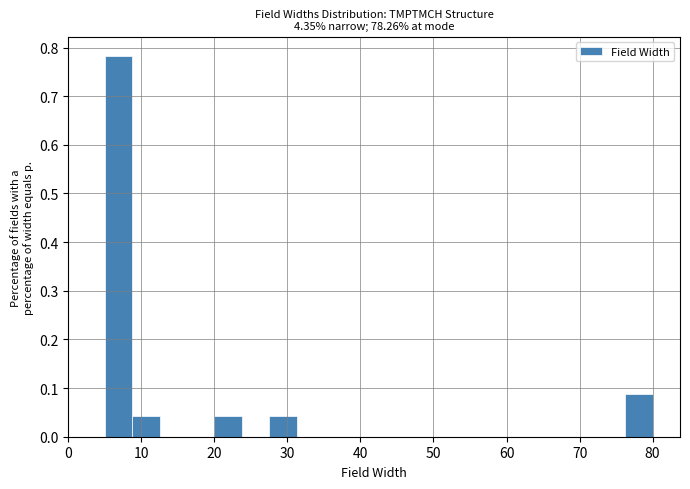

Around what value on the x-axis is the tallest bar? Give the approximate position of its centre, as read against the axis.

7